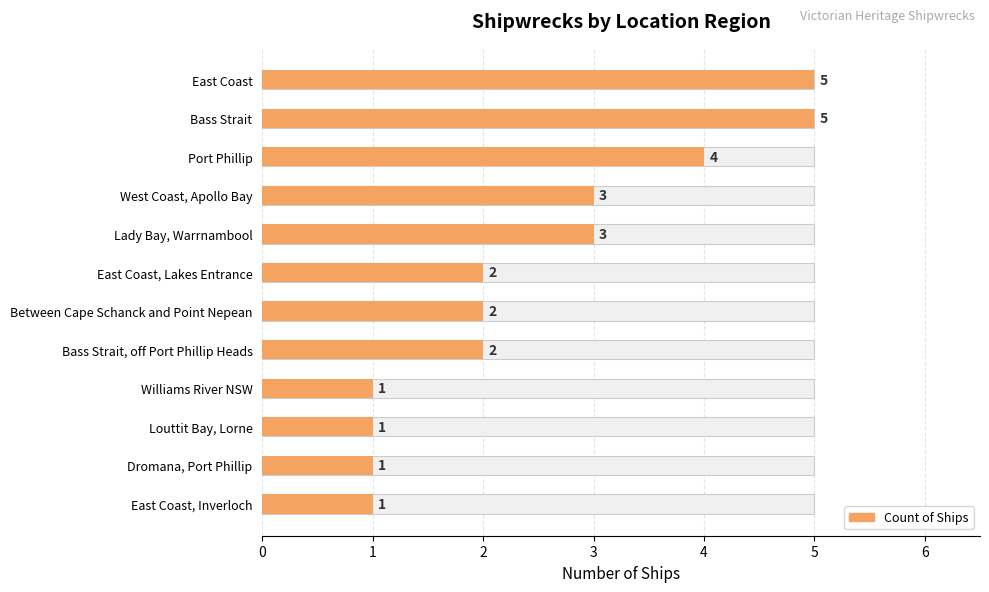

The chart shows a value of 3 at Lady Bay, Warrnambool. True or false?

True